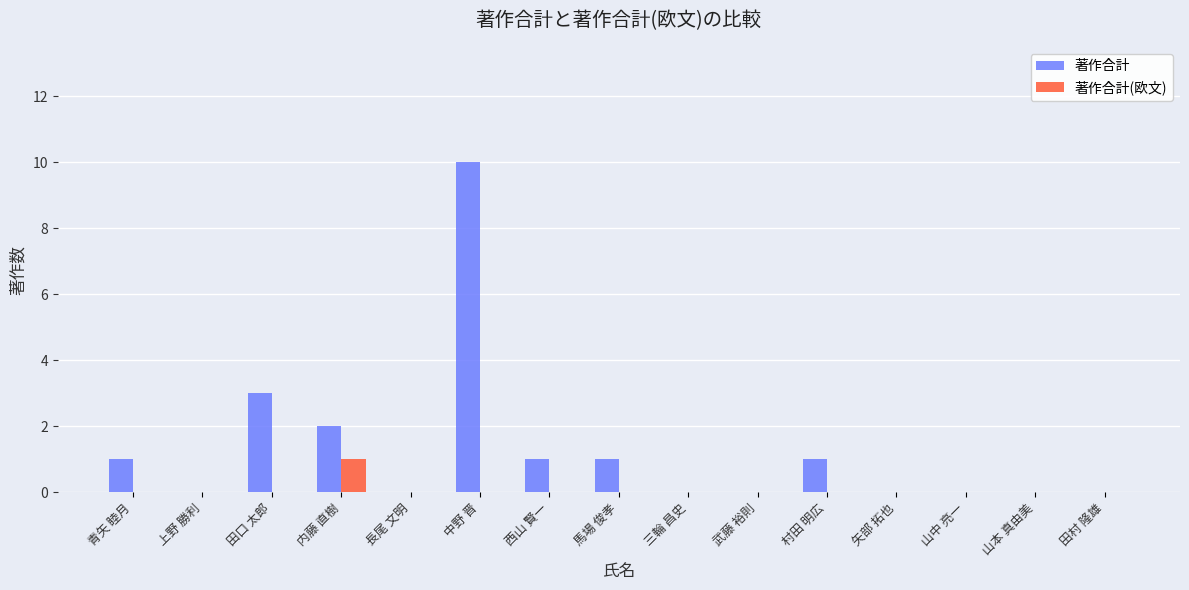

Reading left to right, extract all data points from this chart.

著作合計: 1	0	3	2	0	10	1	1	0	0	1	0	0	0	0
著作合計(欧文): 0	0	0	1	0	0	0	0	0	0	0	0	0	0	0